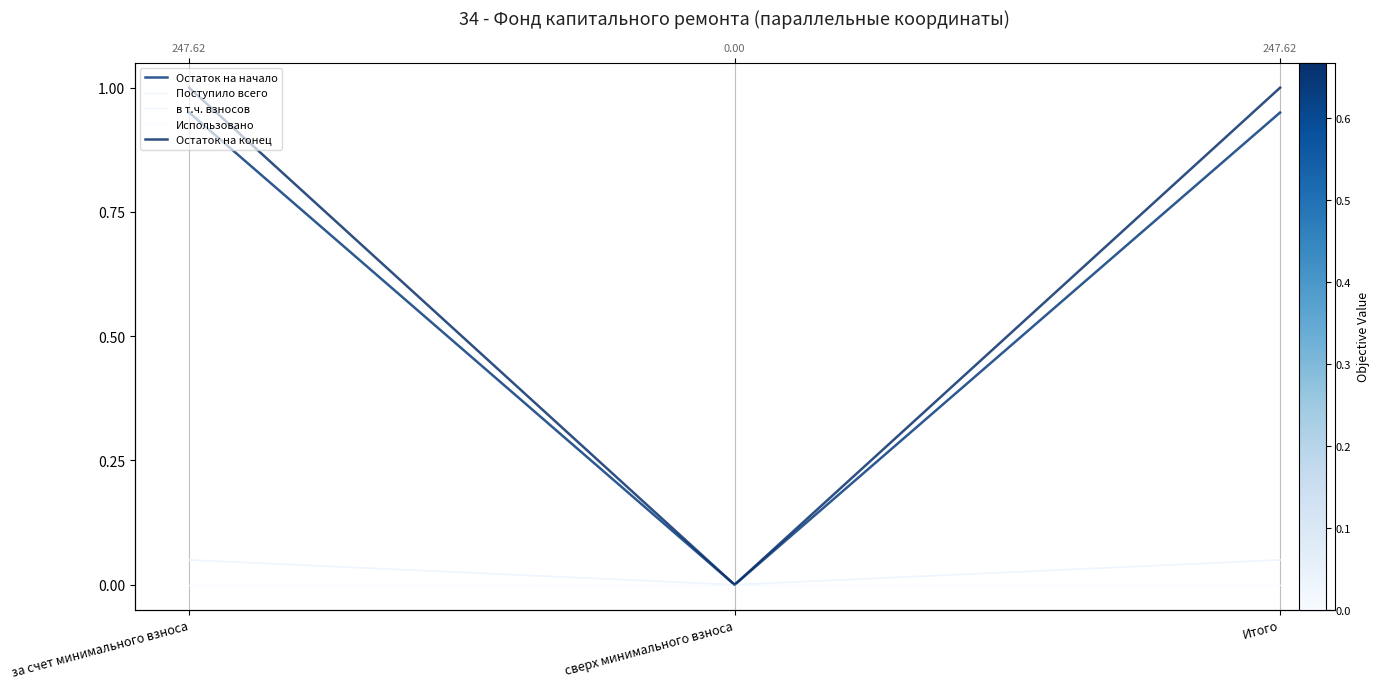

What is the sum of all Остаток на начало values?

1.9